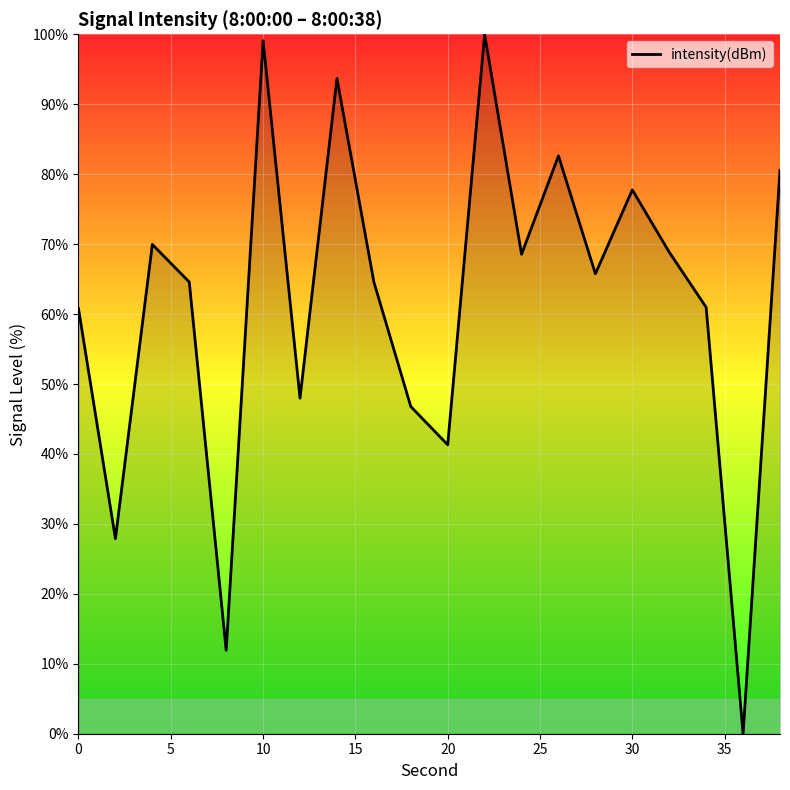

What is the greatest value displayed?

100.0